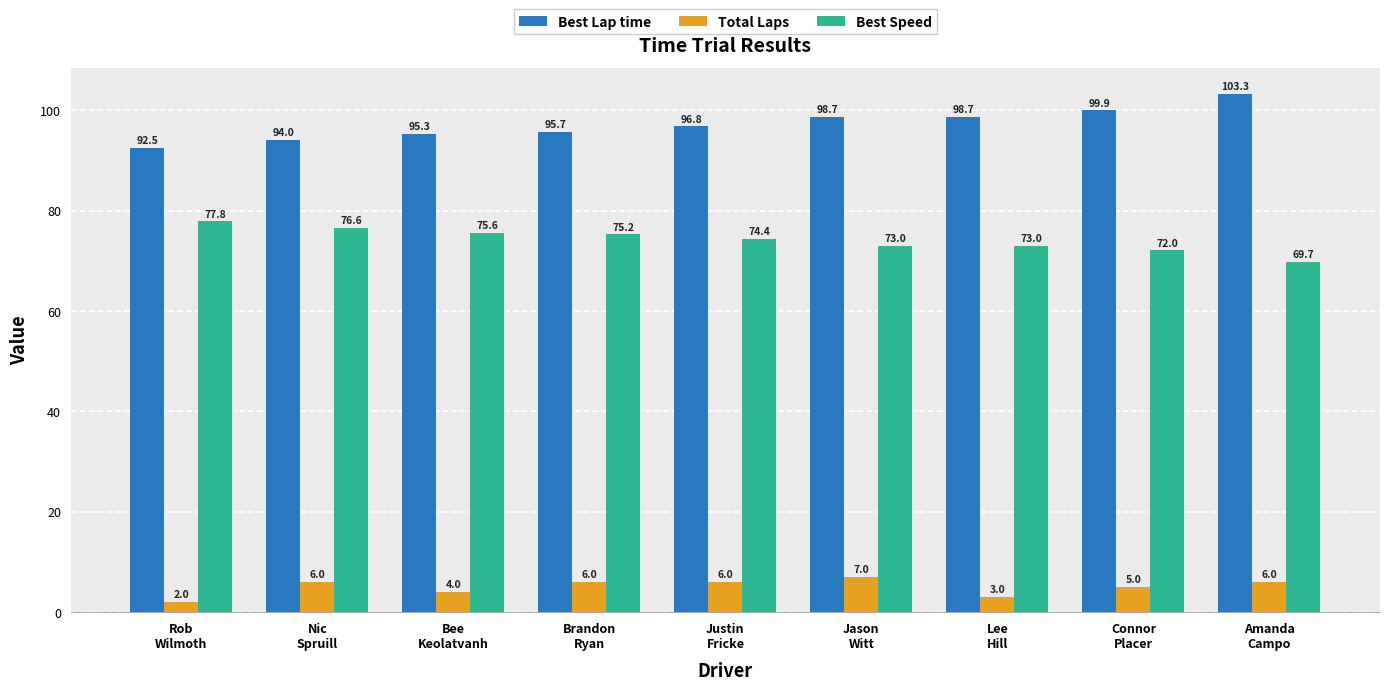

The Total Laps series shows 6.0 at Amanda
Campo. True or false?

True